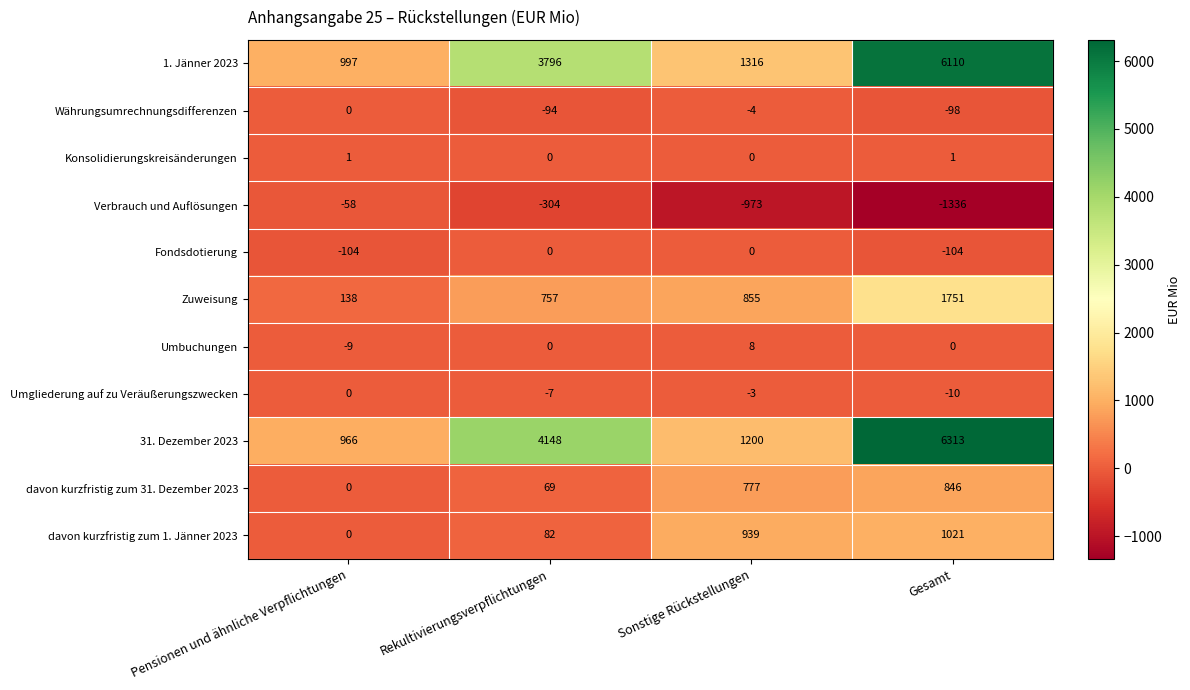

How many values in the Zuweisung series are below 855?

2